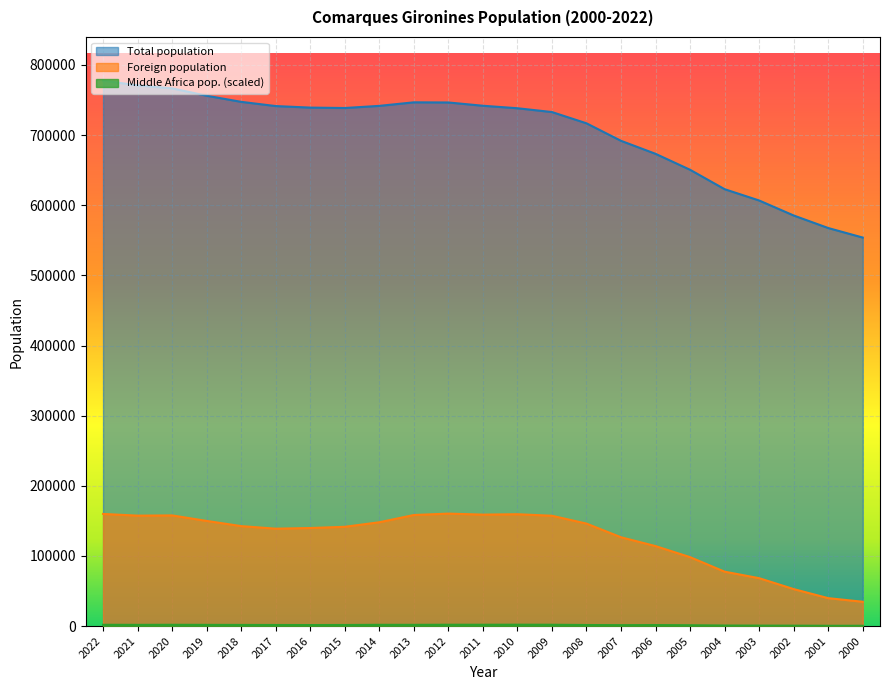

True or false: Foreign population and Middle Africa pop. intersect in this chart.

False